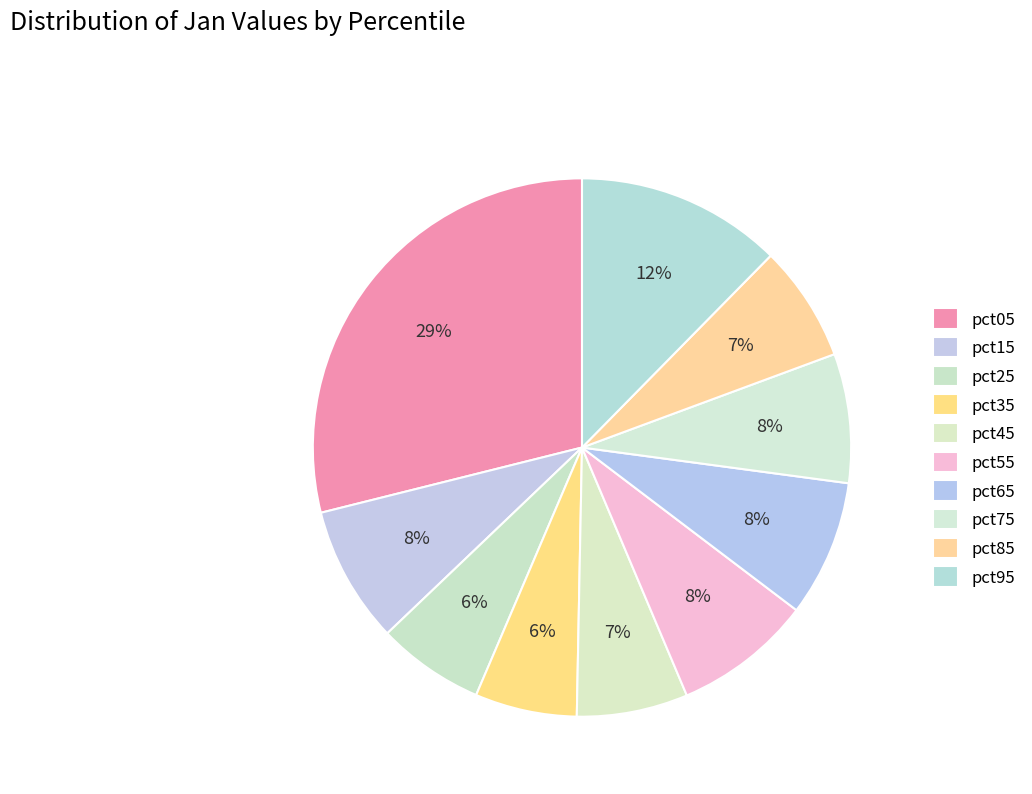

Which slice is the largest?

pct05